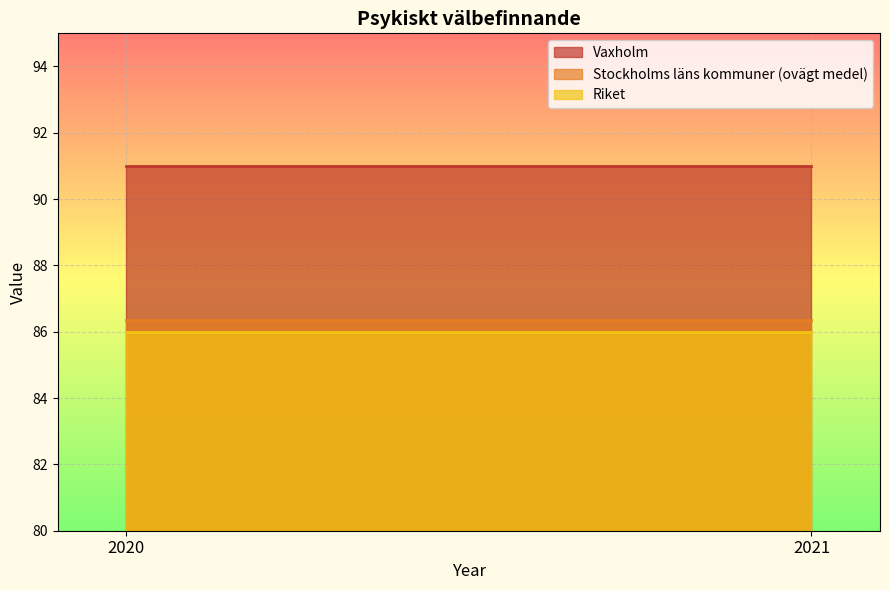

How many lines are shown in the chart?

3